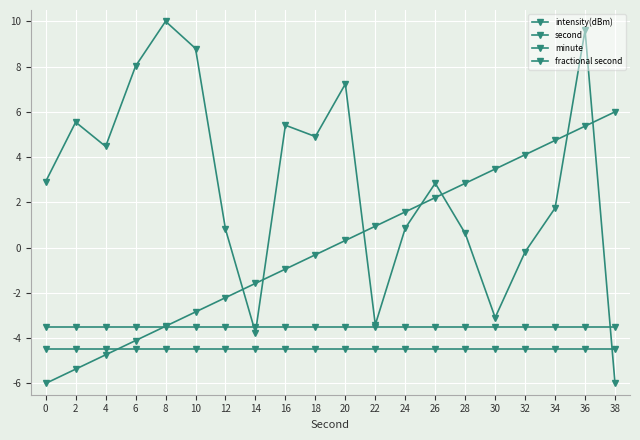

Reading left to right, transcribe all the data shown in this chart.

intensity(dBm): 0=2.9	2=5.5	4=4.5	6=8.0	8=10.0	10=8.8	12=0.8	14=-3.8	16=5.4	18=4.9	20=7.2	22=-3.4	24=0.9	26=2.8	28=0.6	30=-3.1	32=-0.2	34=1.7	36=9.6	38=-6.0
second: 0=-6.0	2=-5.4	4=-4.7	6=-4.1	8=-3.5	10=-2.8	12=-2.2	14=-1.6	16=-0.9	18=-0.3	20=0.3	22=0.9	24=1.6	26=2.2	28=2.8	30=3.5	32=4.1	34=4.7	36=5.4	38=6.0
minute: 0=-3.5	2=-3.5	4=-3.5	6=-3.5	8=-3.5	10=-3.5	12=-3.5	14=-3.5	16=-3.5	18=-3.5	20=-3.5	22=-3.5	24=-3.5	26=-3.5	28=-3.5	30=-3.5	32=-3.5	34=-3.5	36=-3.5	38=-3.5
fractional second: 0=-4.5	2=-4.5	4=-4.5	6=-4.5	8=-4.5	10=-4.5	12=-4.5	14=-4.5	16=-4.5	18=-4.5	20=-4.5	22=-4.5	24=-4.5	26=-4.5	28=-4.5	30=-4.5	32=-4.5	34=-4.5	36=-4.5	38=-4.5